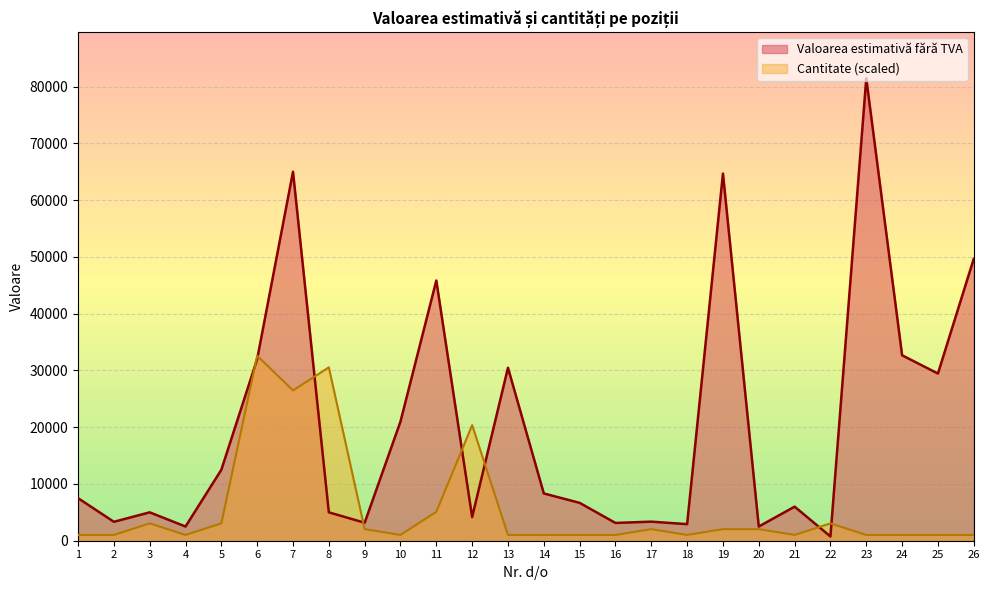

Where is the first local maximum for Cantitate?

3